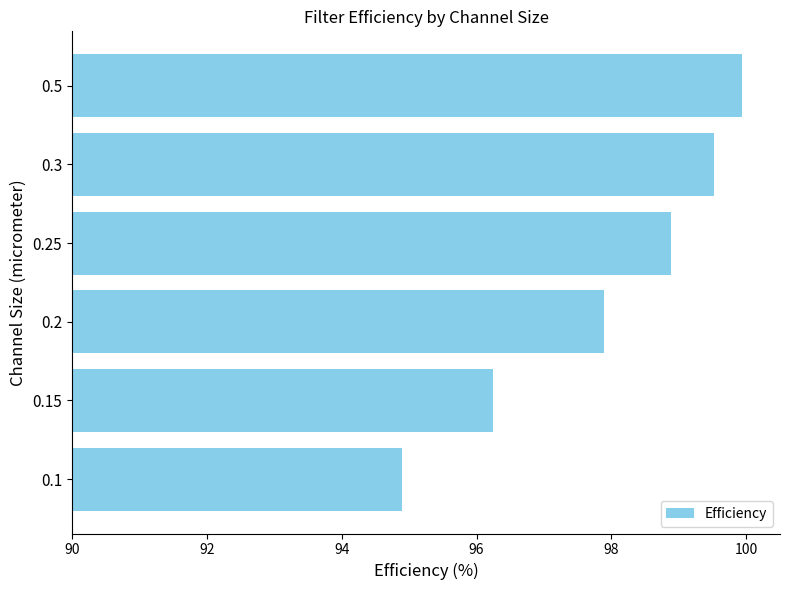

Read the value at 0.25.

98.9